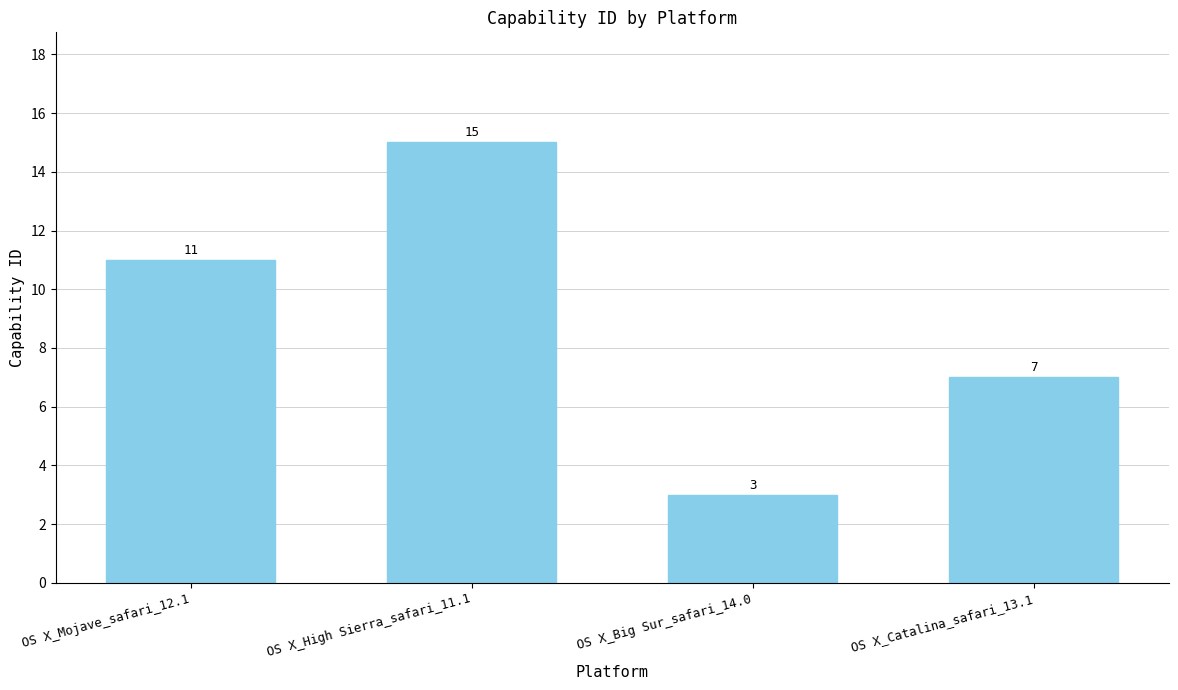

True or false: the data shows 7 at OS X_Catalina_safari_13.1.

True